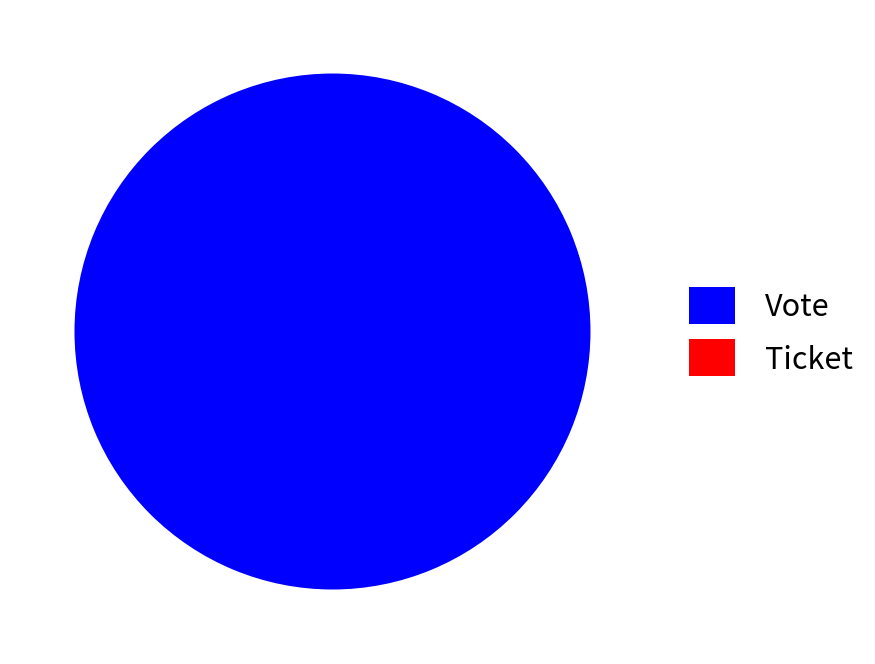

To the nearest percent, what is the average slice percentage?

50%